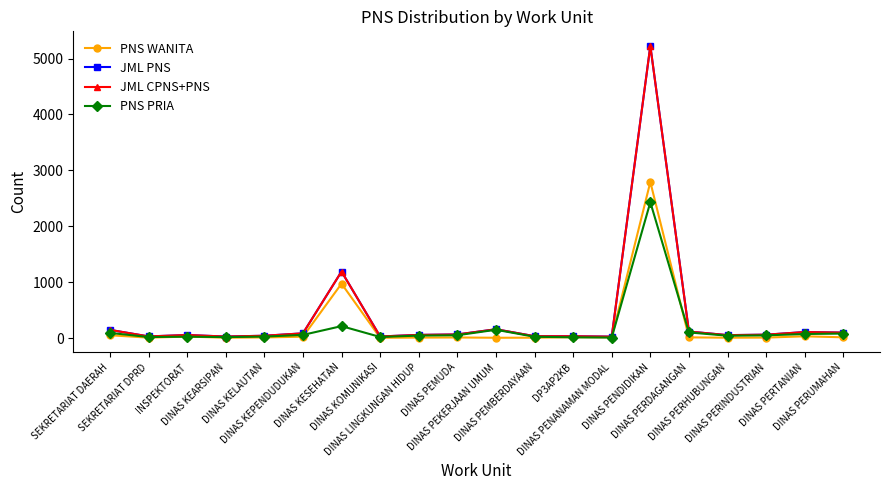

Reading left to right, what are all the values shown in this chart?

PNS WANITA: 54	11	30	10	15	28	976	9	12	14	9	10	19	16	2793	16	10	12	35	17
JML PNS: 150	33	58	31	45	88	1193	32	60	68	161	37	36	29	5225	120	56	64	111	101
JML CPNS+PNS: 150	33	58	31	45	88	1193	32	60	68	161	37	36	29	5225	120	56	64	111	101
PNS PRIA: 96	22	28	21	30	60	217	23	48	54	152	27	17	13	2432	104	46	52	76	84